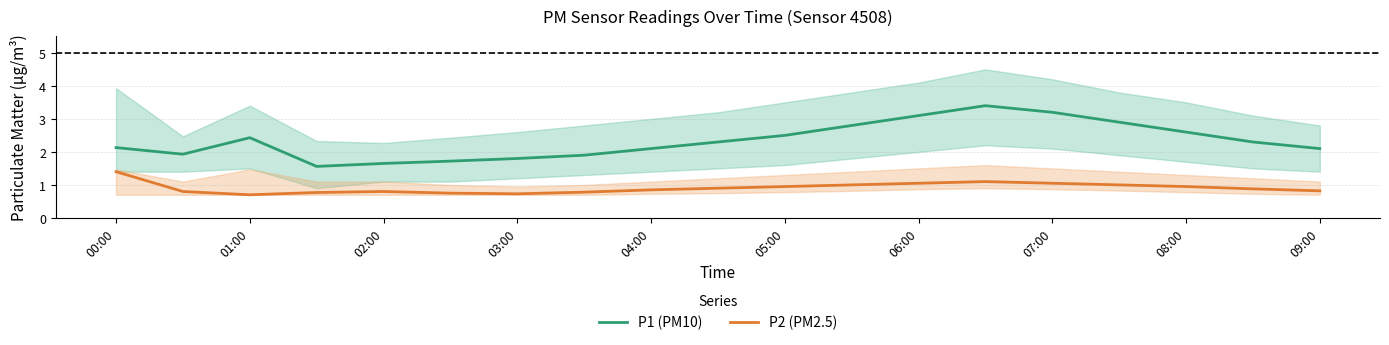

What is the highest value of the P1 (PM10) series?

3.4